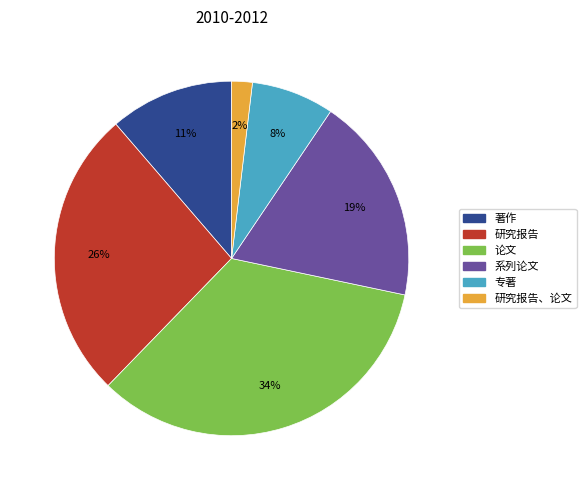

To the nearest percent, what is the average slice percentage?

17%